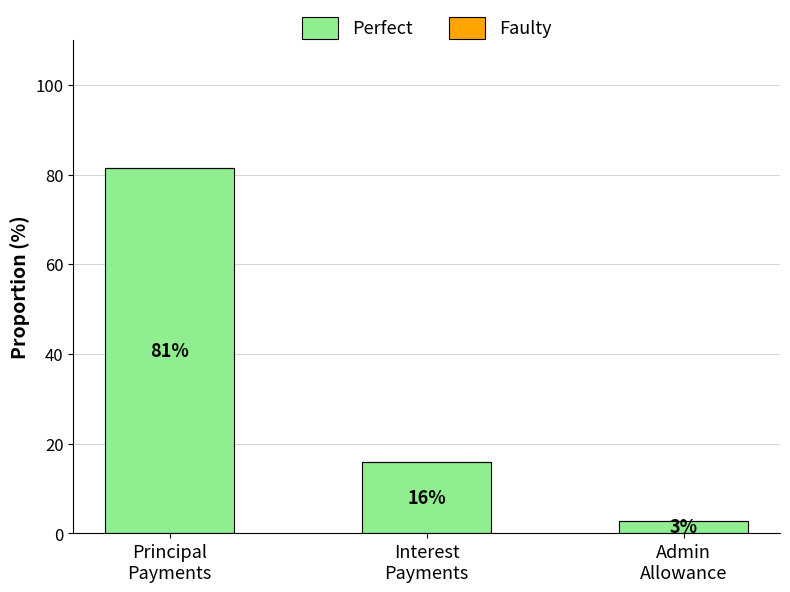

What is the sum of all values?

100.0